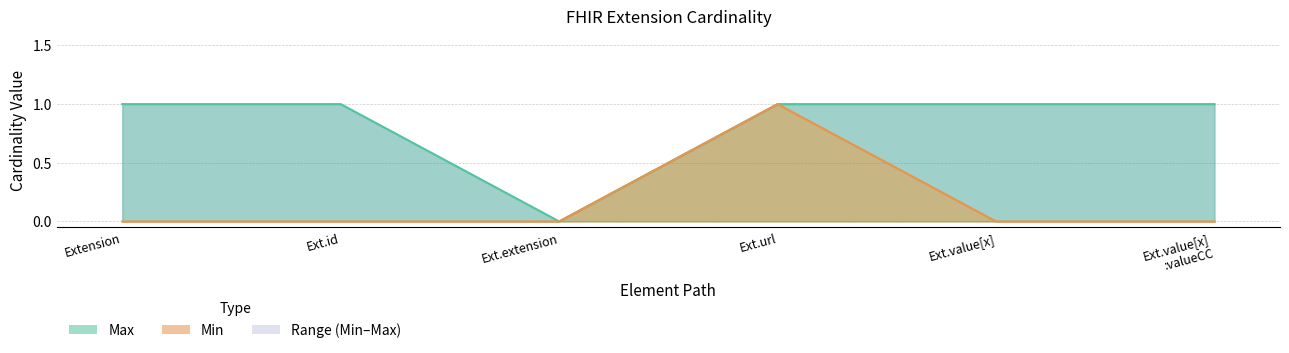

Does the chart have visible grid lines?

Yes